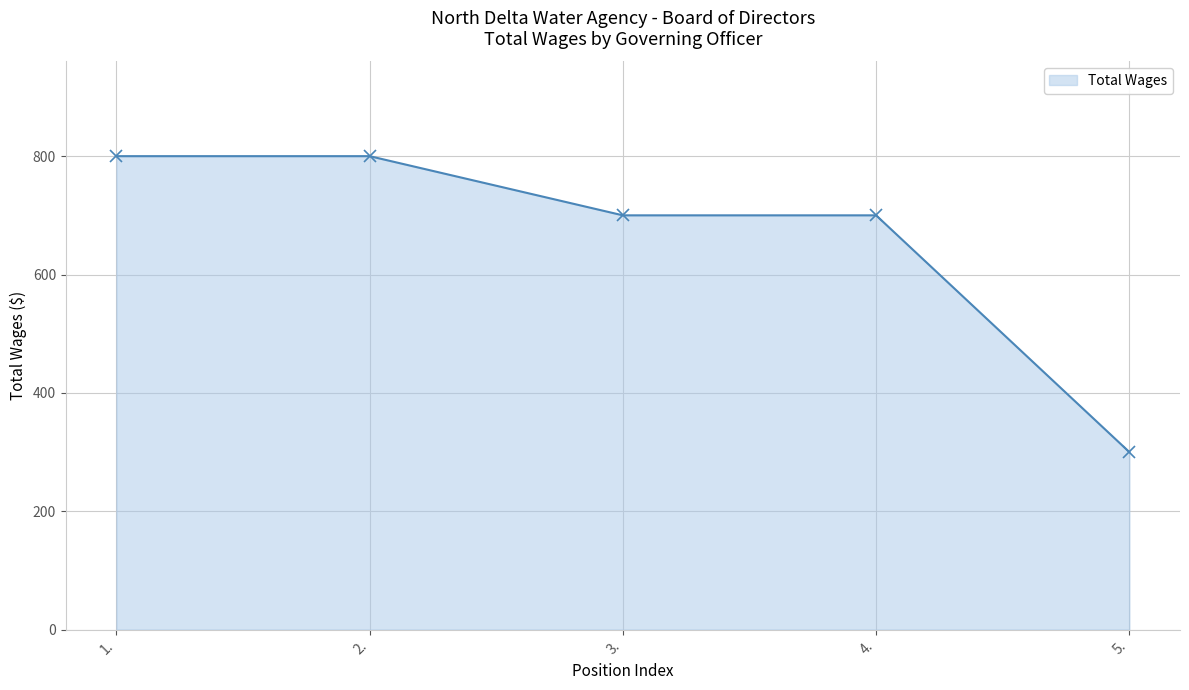

What is the difference between the maximum and minimum values?

500